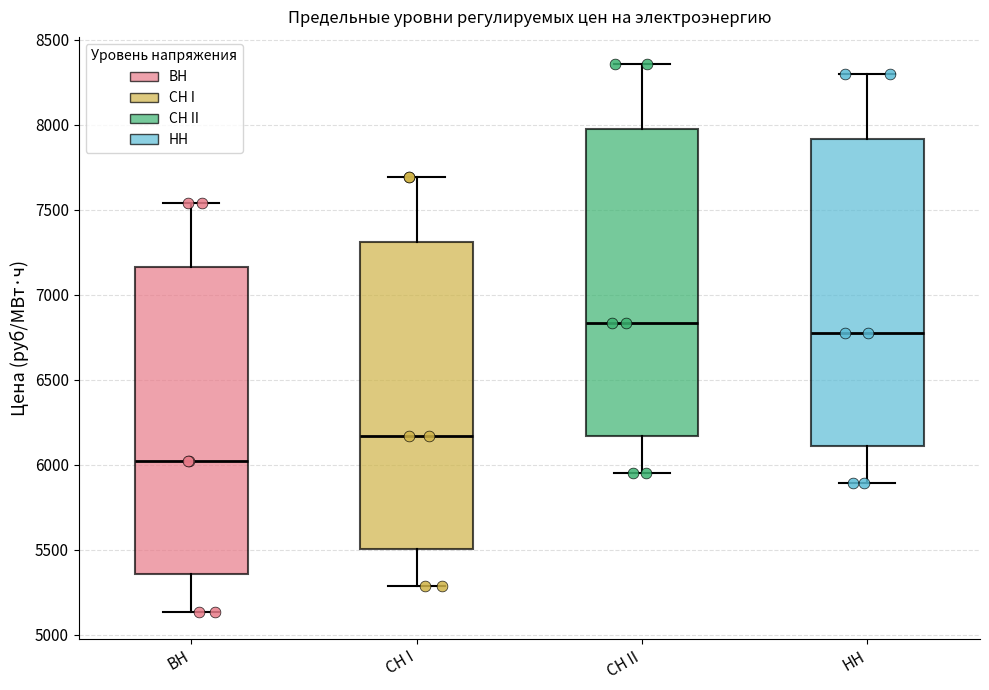

Where is the lower edge of the box for СН I on the y-axis? The values are not printed on the chart, so give them approximately, as read against the axis.

5500